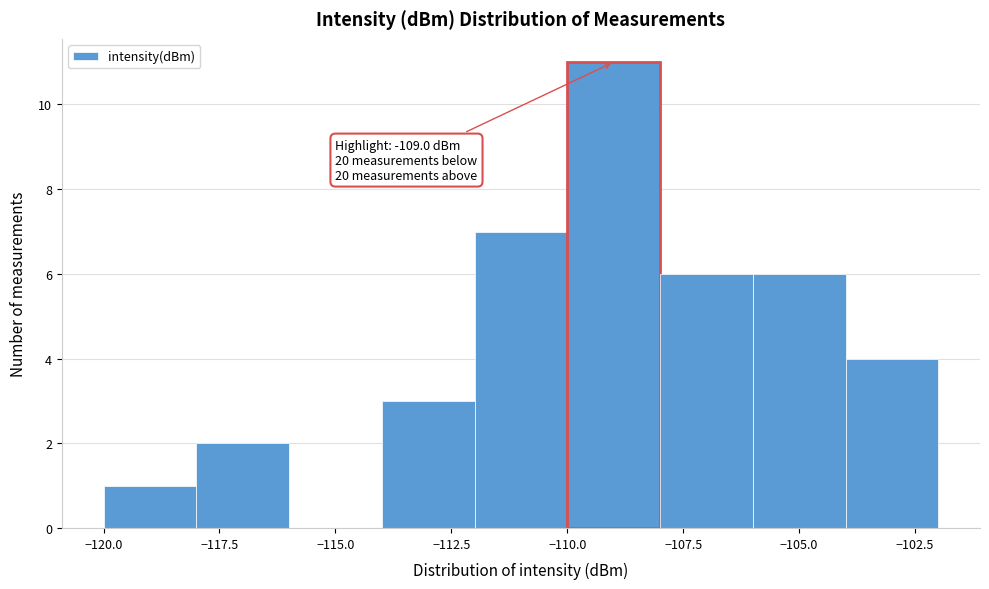

Which range on the x-axis has the tallest bar?

-110 to -108